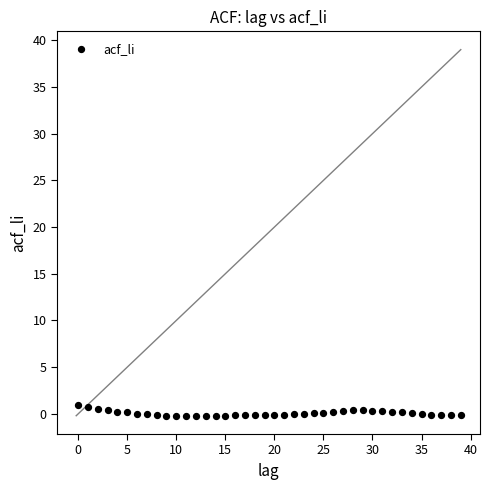

What is the range of Y values (max minus min)?

1.2